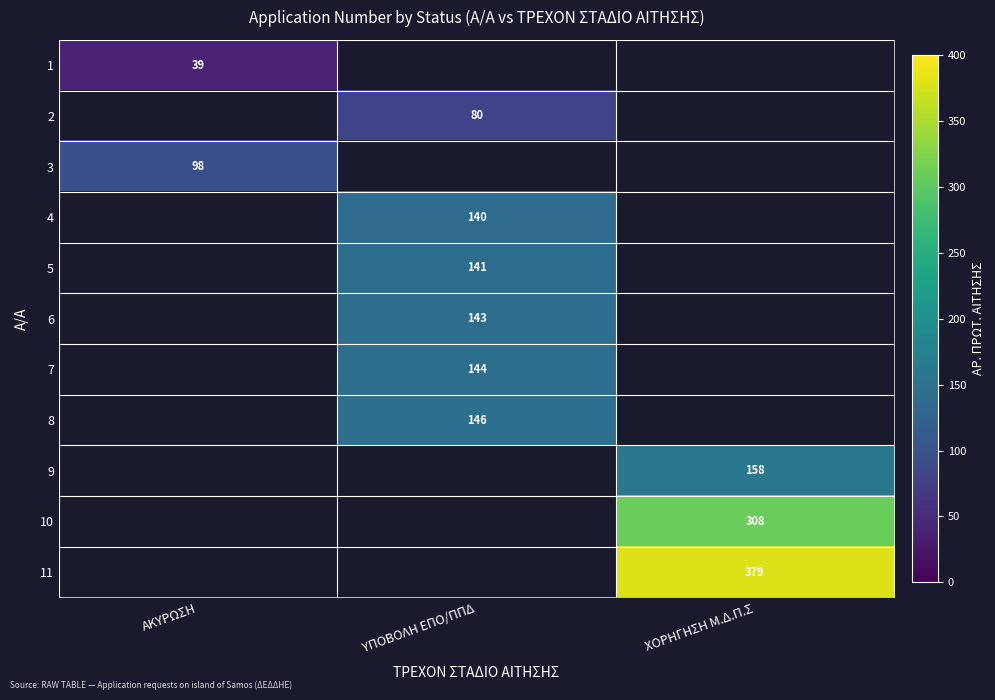

True or false: 9 has a value of 158 at ΧΟΡΗΓΗΣΗ Μ.Δ.Π.Σ.

True